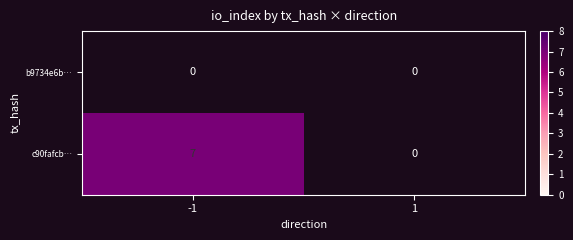

How many positive values does the c90fafcb… series have?

1